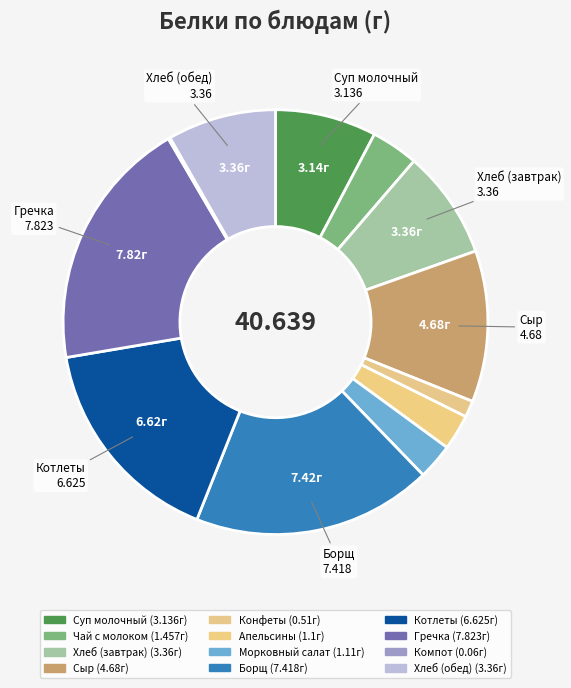

To the nearest percent, what percentage of the pie is Борщ?

18%